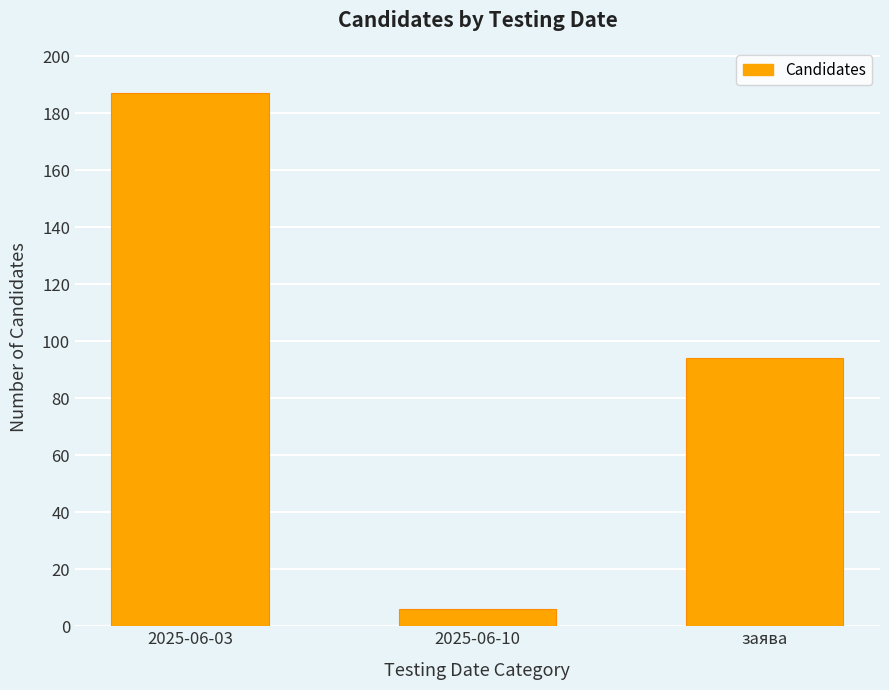

Reading right to left, extract all data points from this chart.

заява=94	2025-06-10=6	2025-06-03=187